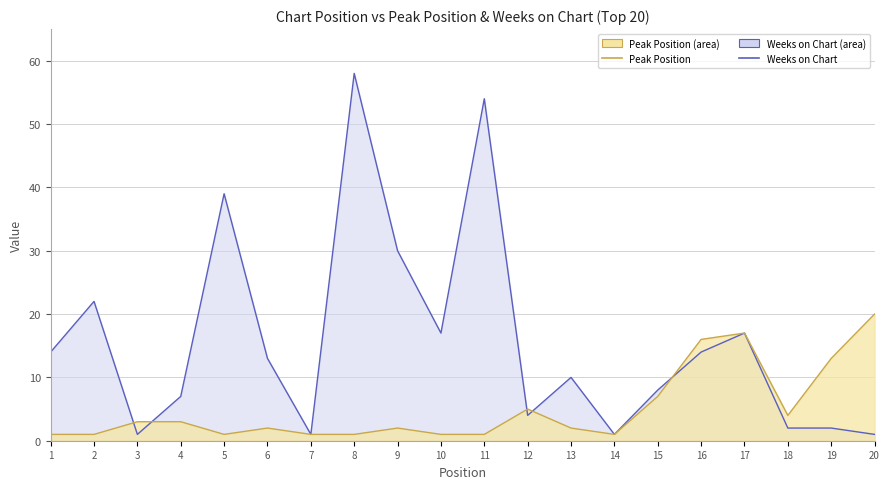

How many values in the Weeks on Chart series are below 13?

10